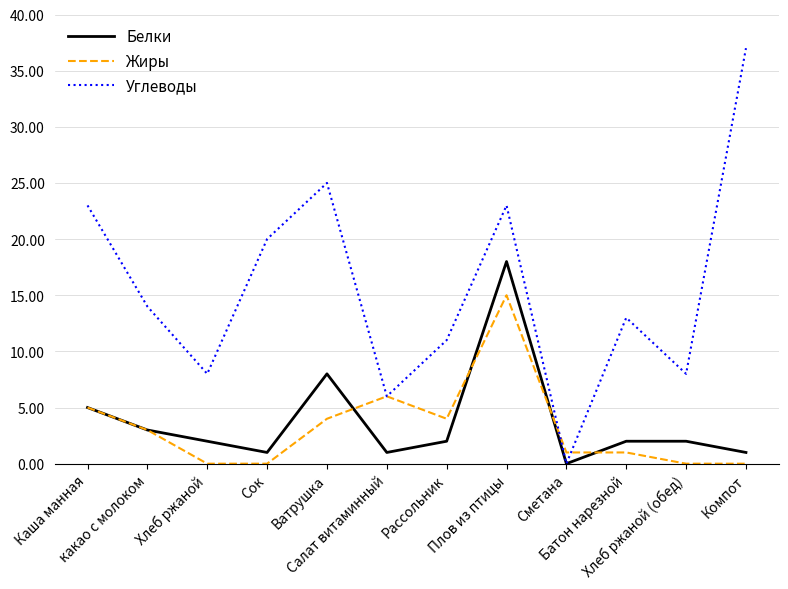

What is the difference between the Углеводы values at Хлеб ржаной and Батон нарезной?

5